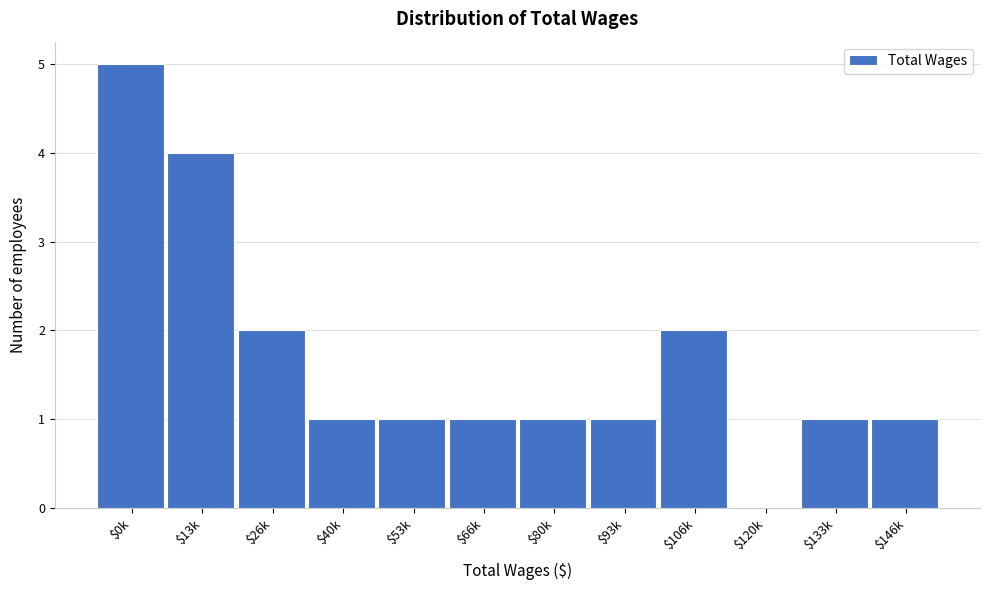

What is the sum of all values?

20